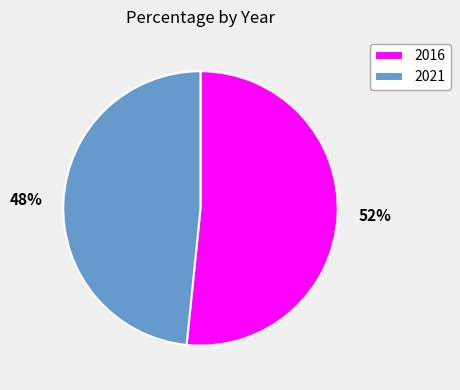

To the nearest percent, what portion does 2016 represent?

52%